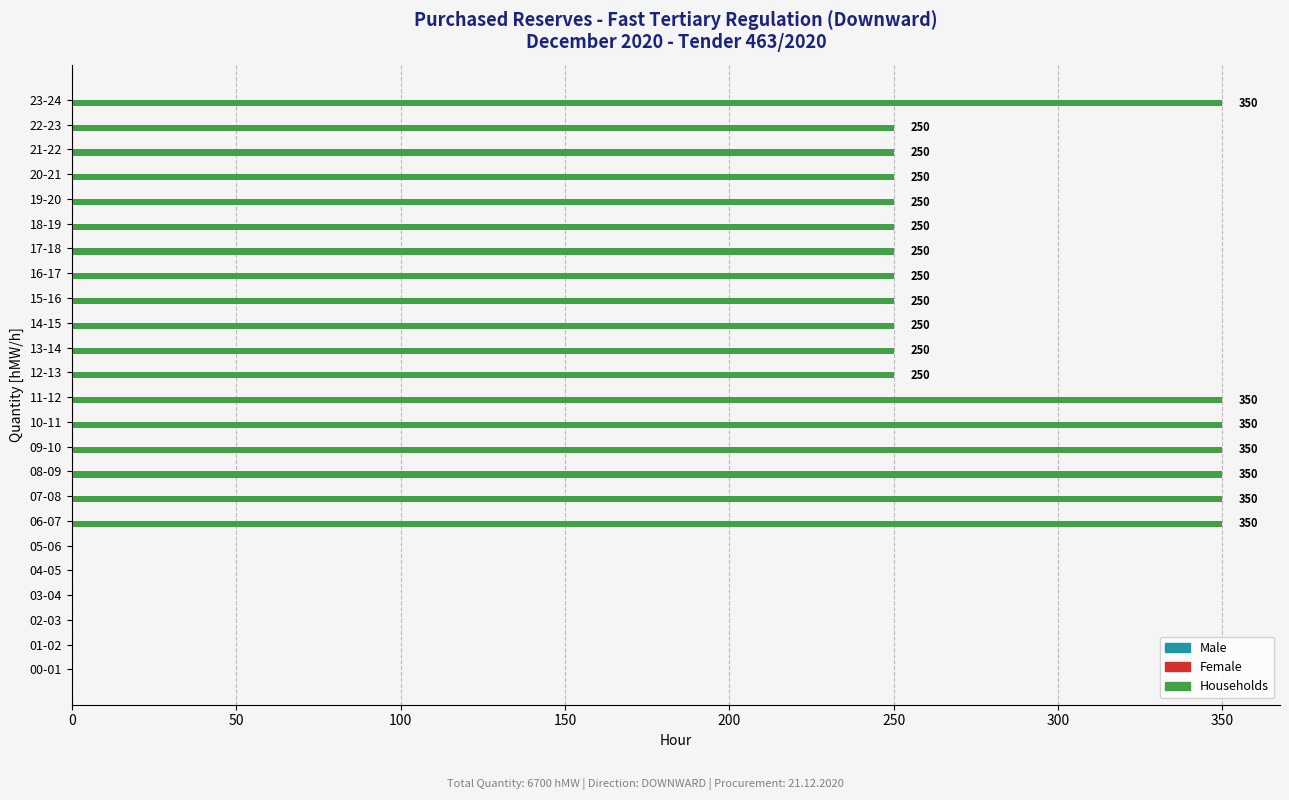

What is the approximate value at 15-16, to the nearest 5?

250